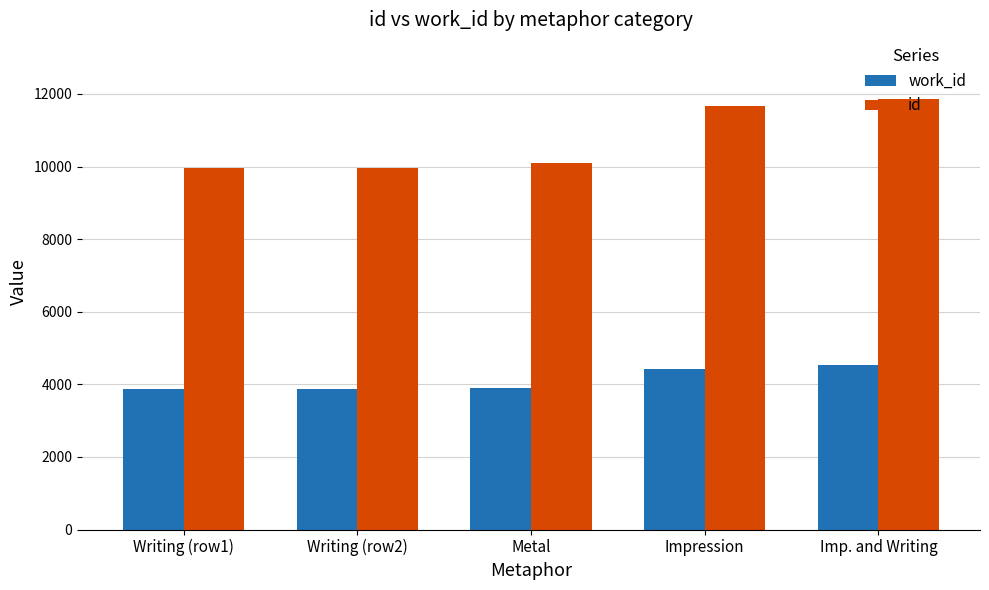

What is the sum of the work_id values at Impression and Metal?

8333